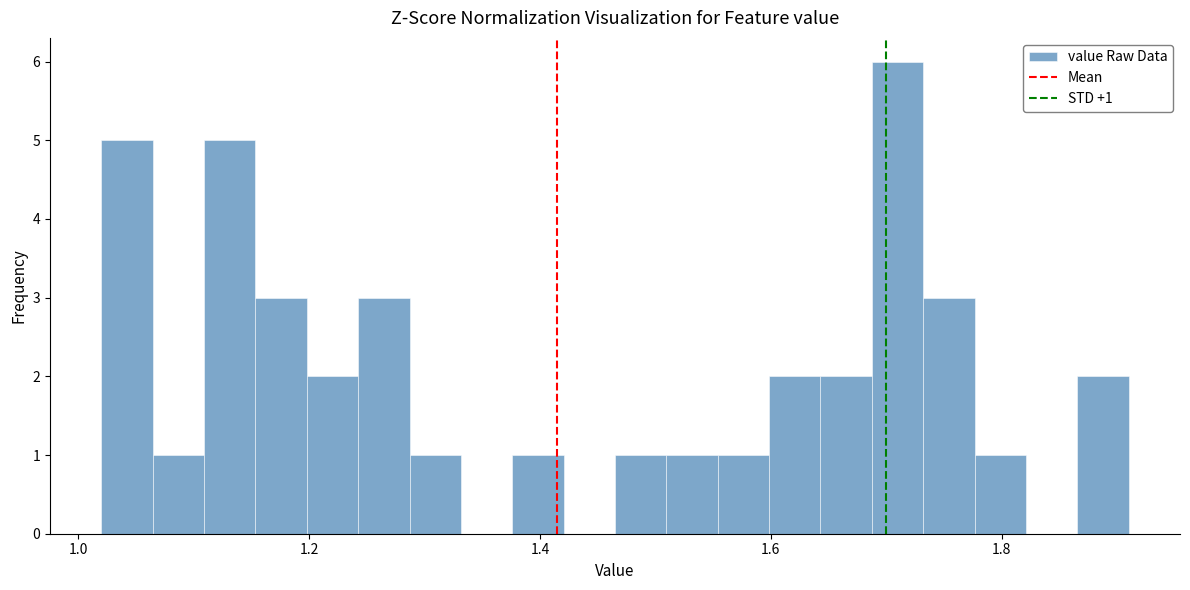

Read against the x-axis, roughly where is the centre of the tallest bar?

1.70